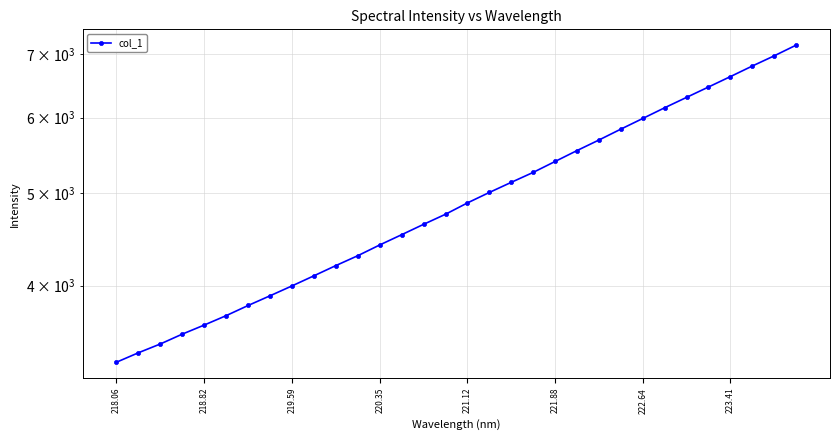

What value does the data have at 218.82?

3402.8